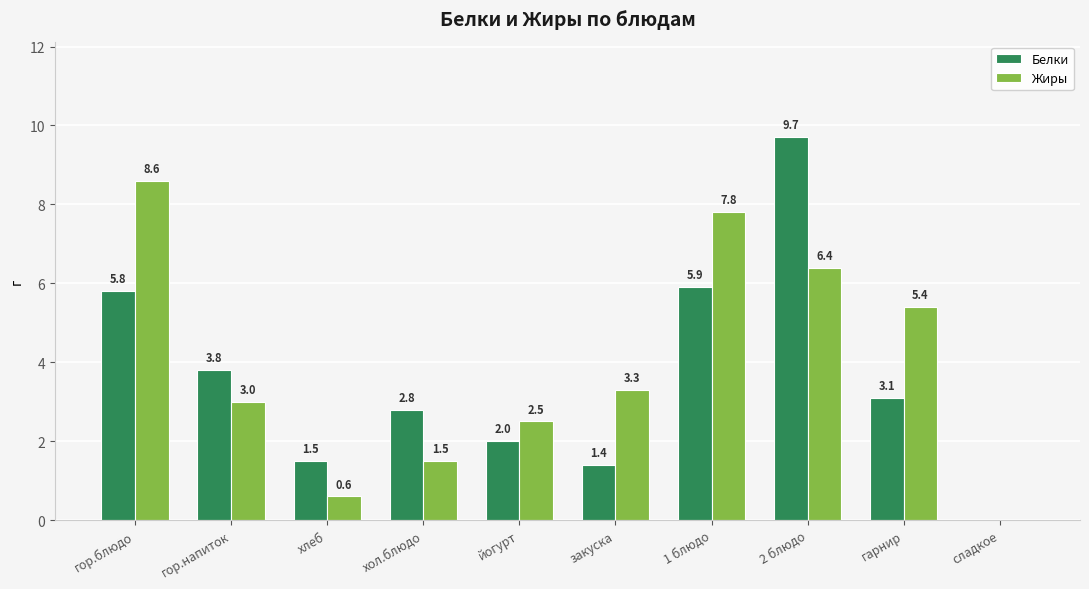

At which label is Белки closest to 4?

гор.напиток